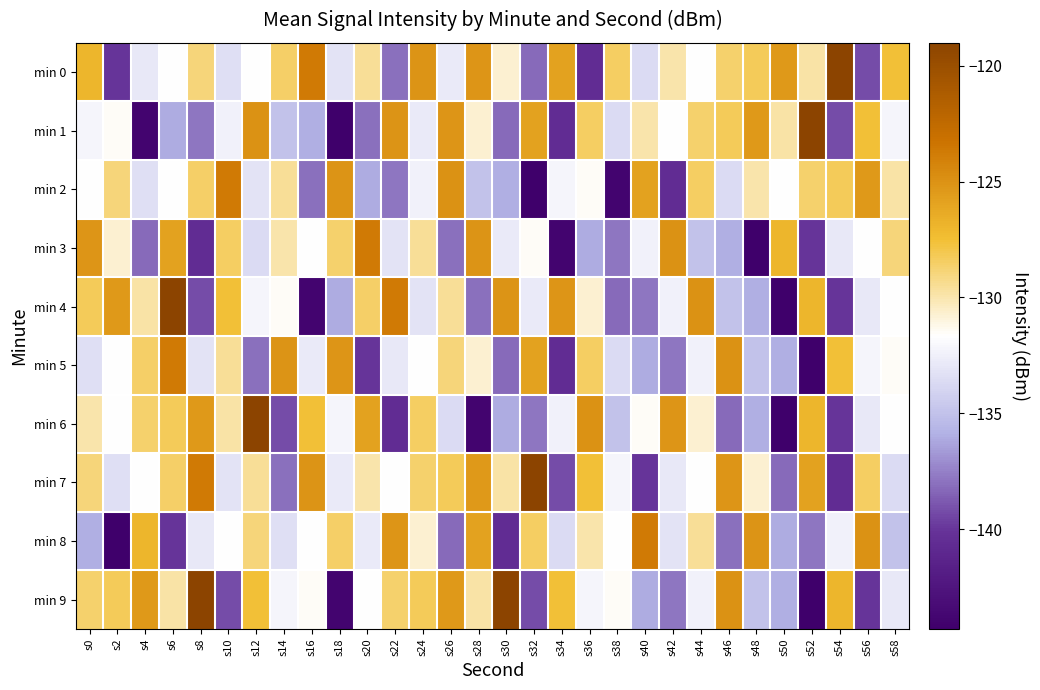

Reading left to right, list all the values displayed in this chart.

min 0: s0=-127.0	s2=-140.0	s4=-132.9	s6=-131.7	s8=-128.9	s10=-133.4	s12=-131.8	s14=-128.5	s16=-123.7	s18=-133.2	s20=-129.6	s22=-138.0	s24=-125.1	s26=-132.8	s28=-125.2	s30=-130.7	s32=-138.2	s34=-125.8	s36=-140.6	s38=-128.4	s40=-133.6	s42=-129.9	s44=-131.7	s46=-128.6	s48=-128.2	s50=-125.4	s52=-129.8	s54=-119.0	s56=-139.2	s58=-127.5
min 1: s0=-132.2	s2=-131.5	s4=-143.9	s6=-136.0	s8=-137.9	s10=-132.4	s12=-124.9	s14=-135.0	s16=-135.9	s18=-144.3	s20=-138.0	s22=-125.1	s24=-132.8	s26=-125.2	s28=-130.7	s30=-138.2	s32=-125.8	s34=-140.6	s36=-128.4	s38=-133.6	s40=-129.9	s42=-131.7	s44=-128.6	s46=-128.2	s48=-125.4	s50=-129.8	s52=-119.0	s54=-139.2	s56=-127.5	s58=-132.2
min 2: s0=-131.7	s2=-128.9	s4=-133.4	s6=-131.8	s8=-128.5	s10=-123.7	s12=-133.2	s14=-129.6	s16=-138.0	s18=-125.1	s20=-136.0	s22=-137.9	s24=-132.4	s26=-124.9	s28=-135.0	s30=-135.9	s32=-144.3	s34=-132.2	s36=-131.5	s38=-143.9	s40=-125.8	s42=-140.6	s44=-128.4	s46=-133.6	s48=-129.9	s50=-131.7	s52=-128.6	s54=-128.2	s56=-125.4	s58=-129.8
min 3: s0=-125.2	s2=-130.7	s4=-138.2	s6=-125.8	s8=-140.6	s10=-128.4	s12=-133.6	s14=-129.9	s16=-131.7	s18=-128.6	s20=-123.7	s22=-133.2	s24=-129.6	s26=-138.0	s28=-125.1	s30=-132.8	s32=-131.5	s34=-143.9	s36=-136.0	s38=-137.9	s40=-132.4	s42=-124.9	s44=-135.0	s46=-135.9	s48=-144.3	s50=-127.0	s52=-140.0	s54=-132.9	s56=-131.7	s58=-128.9
min 4: s0=-128.2	s2=-125.4	s4=-129.8	s6=-119.0	s8=-139.2	s10=-127.5	s12=-132.2	s14=-131.5	s16=-143.9	s18=-136.0	s20=-128.5	s22=-123.7	s24=-133.2	s26=-129.6	s28=-138.0	s30=-125.1	s32=-132.8	s34=-125.2	s36=-130.7	s38=-138.2	s40=-137.9	s42=-132.4	s44=-124.9	s46=-135.0	s48=-135.9	s50=-144.3	s52=-127.0	s54=-140.0	s56=-132.9	s58=-131.7
min 5: s0=-133.4	s2=-131.8	s4=-128.5	s6=-123.7	s8=-133.2	s10=-129.6	s12=-138.0	s14=-125.1	s16=-132.8	s18=-125.2	s20=-140.0	s22=-132.9	s24=-131.7	s26=-128.9	s28=-130.7	s30=-138.2	s32=-125.8	s34=-140.6	s36=-128.4	s38=-133.6	s40=-136.0	s42=-137.9	s44=-132.4	s46=-124.9	s48=-135.0	s50=-135.9	s52=-144.3	s54=-127.5	s56=-132.2	s58=-131.5
min 6: s0=-129.9	s2=-131.7	s4=-128.6	s6=-128.2	s8=-125.4	s10=-129.8	s12=-119.0	s14=-139.2	s16=-127.5	s18=-132.2	s20=-125.8	s22=-140.6	s24=-128.4	s26=-133.6	s28=-143.9	s30=-136.0	s32=-137.9	s34=-132.4	s36=-124.9	s38=-135.0	s40=-131.5	s42=-125.2	s44=-130.7	s46=-138.2	s48=-135.9	s50=-144.3	s52=-127.0	s54=-140.0	s56=-132.9	s58=-131.7
min 7: s0=-128.9	s2=-133.4	s4=-131.8	s6=-128.5	s8=-123.7	s10=-133.2	s12=-129.6	s14=-138.0	s16=-125.1	s18=-132.8	s20=-129.9	s22=-131.7	s24=-128.6	s26=-128.2	s28=-125.4	s30=-129.8	s32=-119.0	s34=-139.2	s36=-127.5	s38=-132.2	s40=-140.0	s42=-132.9	s44=-131.7	s46=-125.2	s48=-130.7	s50=-138.2	s52=-125.8	s54=-140.6	s56=-128.4	s58=-133.6
min 8: s0=-135.9	s2=-144.3	s4=-127.0	s6=-140.0	s8=-132.9	s10=-131.7	s12=-128.9	s14=-133.4	s16=-131.8	s18=-128.5	s20=-132.8	s22=-125.2	s24=-130.7	s26=-138.2	s28=-125.8	s30=-140.6	s32=-128.4	s34=-133.6	s36=-129.9	s38=-131.7	s40=-123.7	s42=-133.2	s44=-129.6	s46=-138.0	s48=-125.1	s50=-136.0	s52=-137.9	s54=-132.4	s56=-124.9	s58=-135.0
min 9: s0=-128.6	s2=-128.2	s4=-125.4	s6=-129.8	s8=-119.0	s10=-139.2	s12=-127.5	s14=-132.2	s16=-131.5	s18=-143.9	s20=-131.7	s22=-128.6	s24=-128.2	s26=-125.4	s28=-129.8	s30=-119.0	s32=-139.2	s34=-127.5	s36=-132.2	s38=-131.5	s40=-136.0	s42=-137.9	s44=-132.4	s46=-124.9	s48=-135.0	s50=-135.9	s52=-144.3	s54=-127.0	s56=-140.0	s58=-132.9